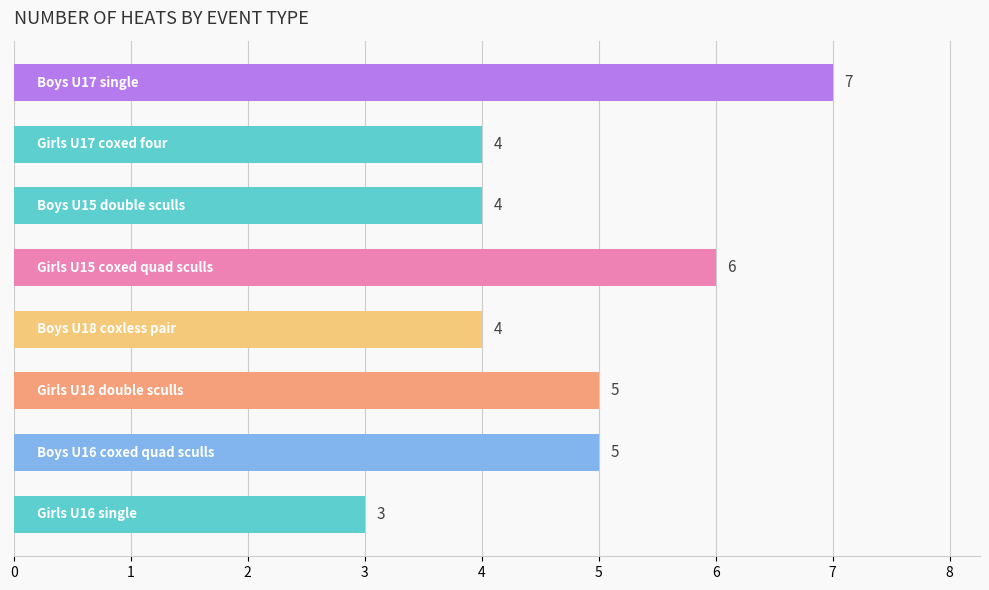

Does the chart contain stacked bars?

No